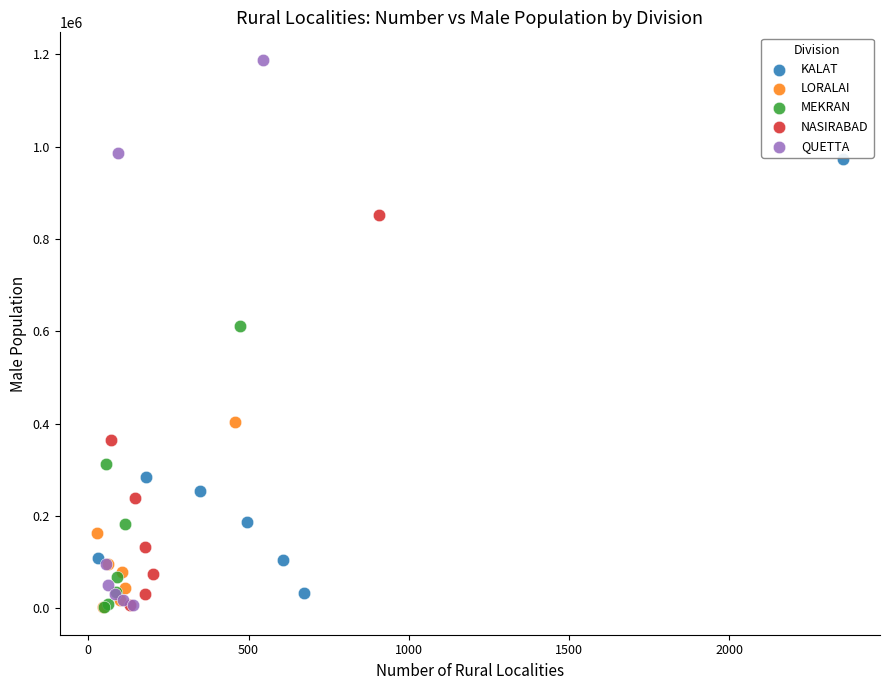

Which series has the largest Y range (max minus min)?

QUETTA